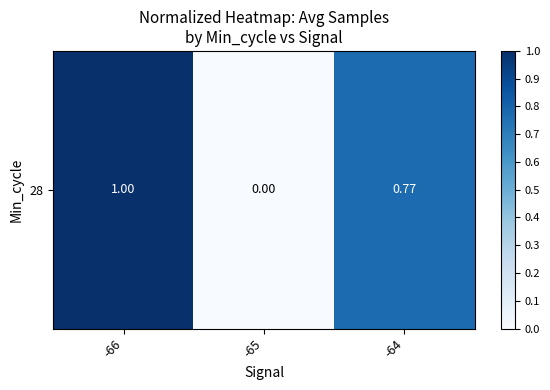

Reading right to left, transcribe all the data shown in this chart.

0.8	0.0	1.0